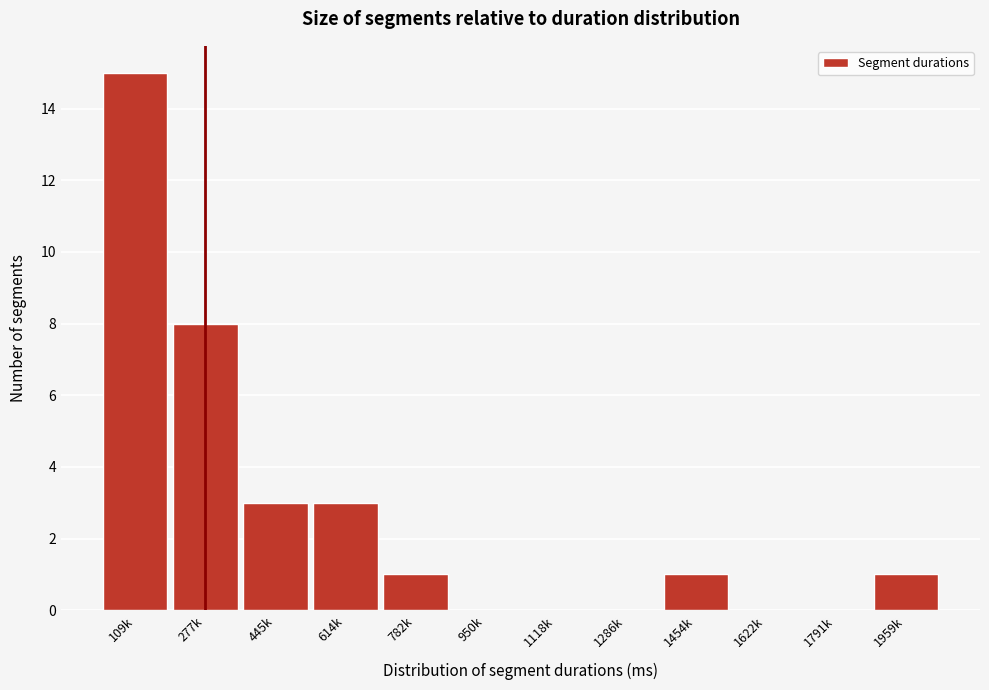

Reading left to right, extract all data points from this chart.

109k=15	277k=8	445k=3	614k=3	782k=1	950k=0	1118k=0	1286k=0	1454k=1	1622k=0	1791k=0	1959k=1